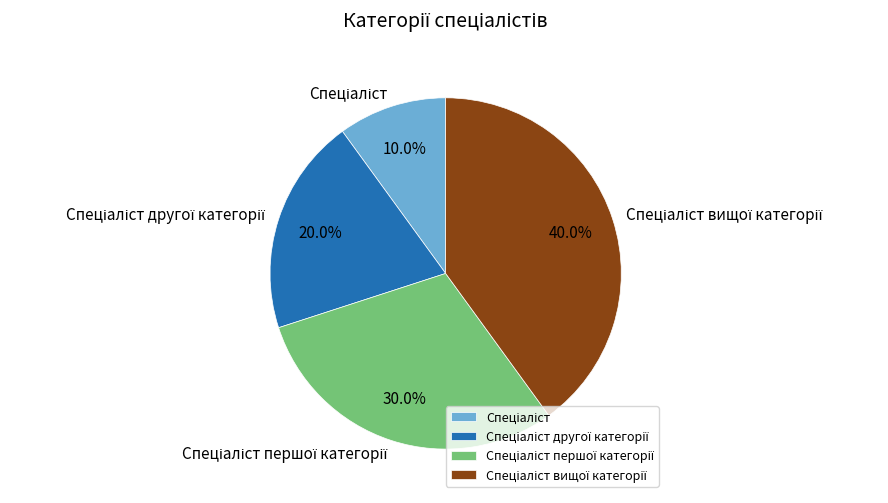

Is there any slice that represents more than half of the pie?

No